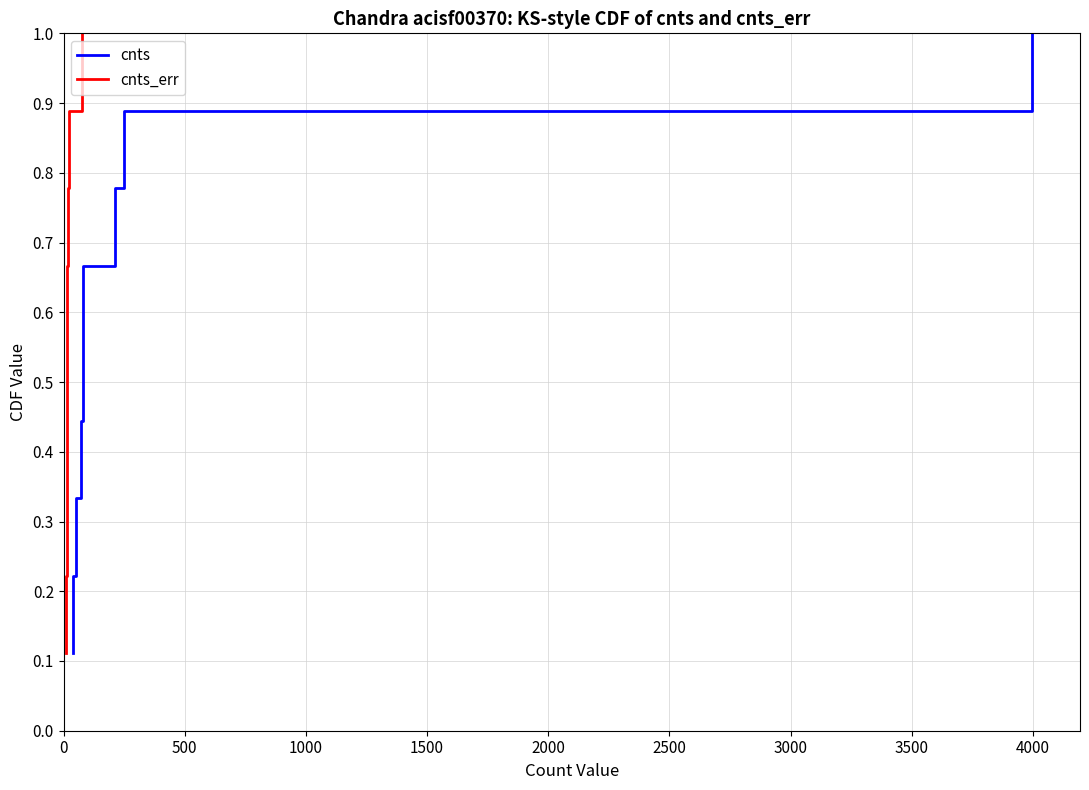

Reading left to right, transcribe all the data shown in this chart.

cnts: 0.1	0.2	0.3	0.4	0.6	0.7	0.8	0.9	1.0
cnts_err: 0.1	0.2	0.3	0.4	0.6	0.7	0.8	0.9	1.0